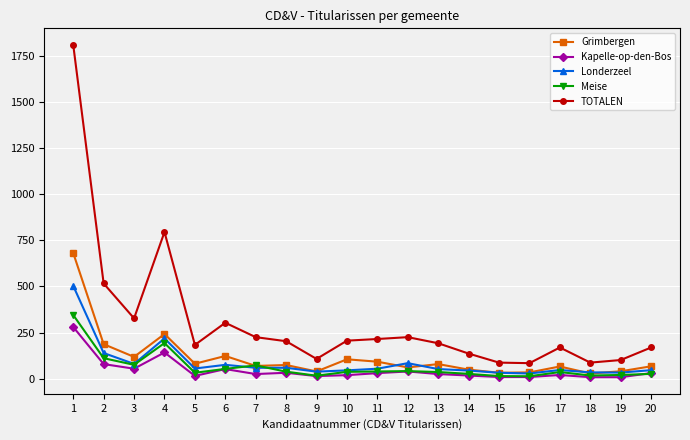

What is the spread (max minus min) of values at 15?

78